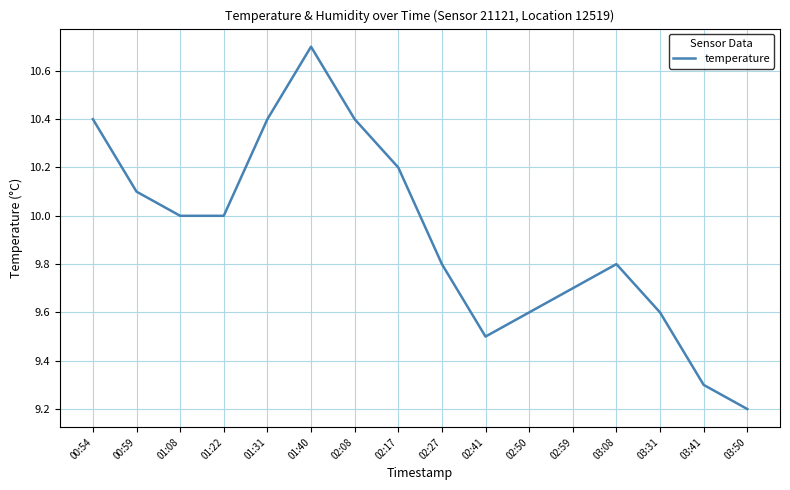

What is the sum of all values?

158.7